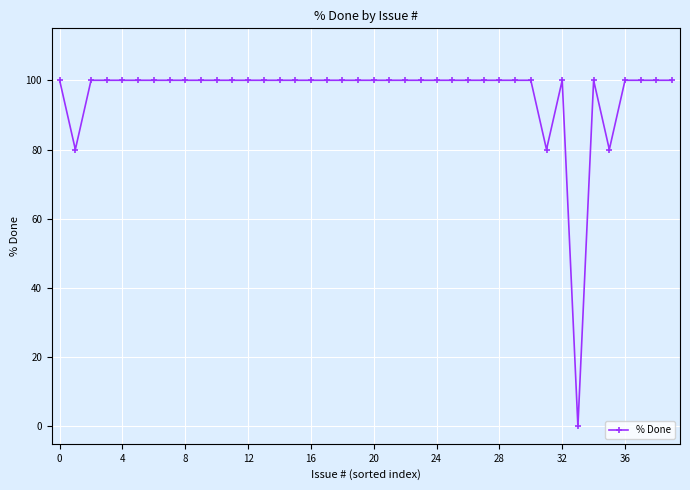

What is the value of the 26th point from the left?

100